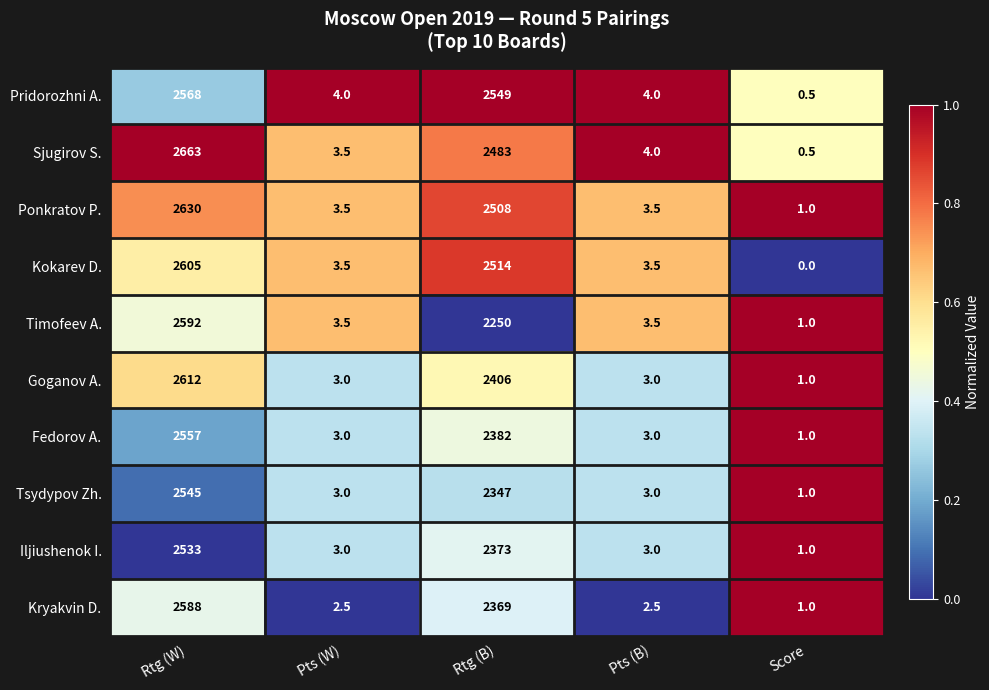

At how many categories does at least one series exceed 0?

5